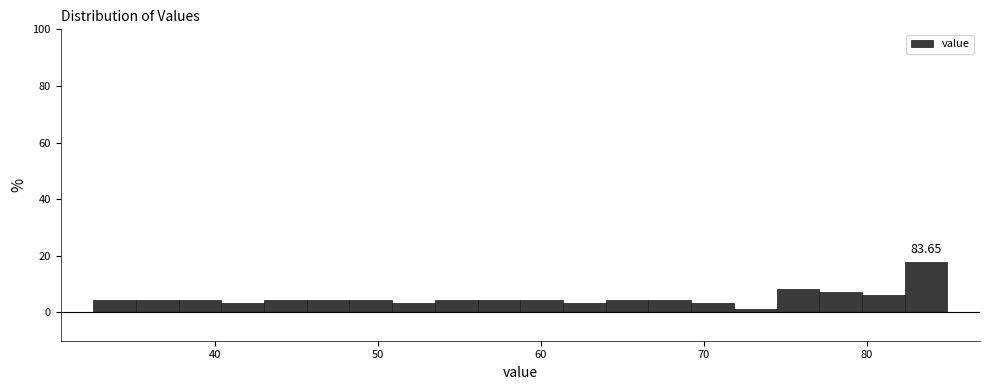

Around what value on the x-axis is the tallest bar? Give the approximate position of its centre, as read against the axis.

84